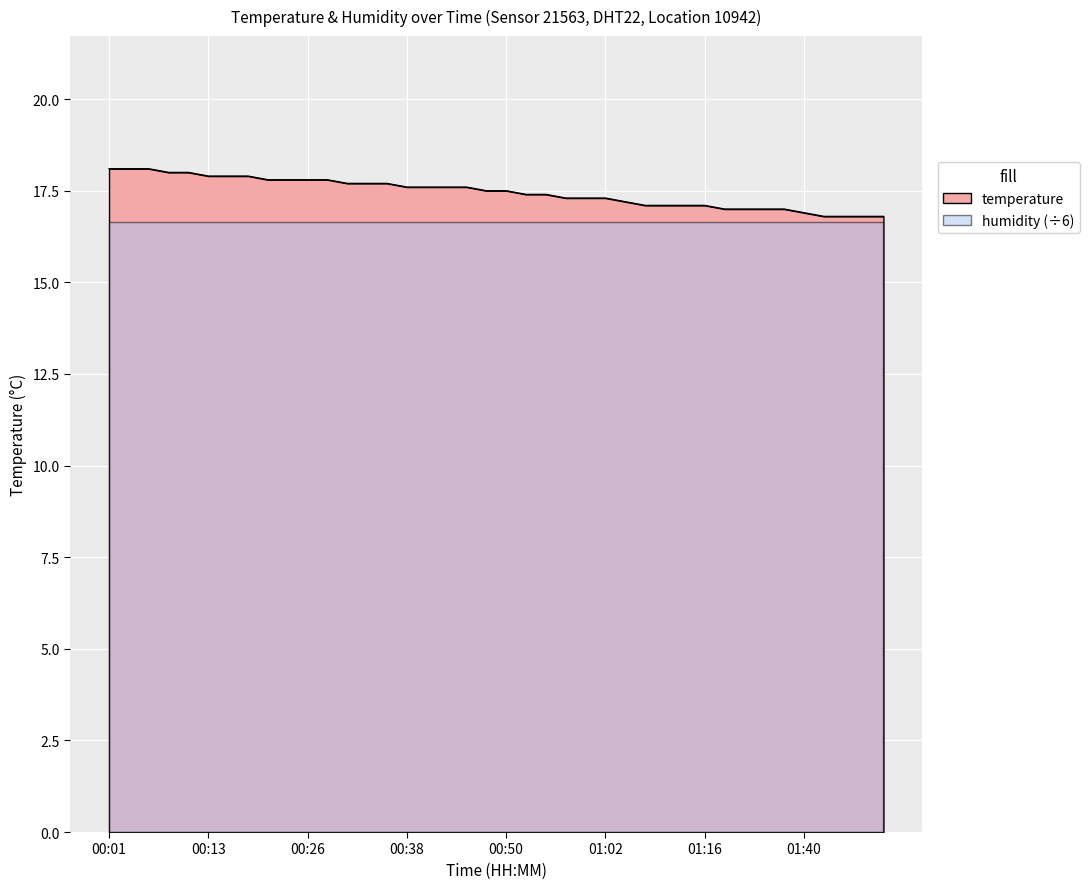

List the labels in order of value, smallest first.

01:43, 01:45, 01:47, 01:50, 01:40, 01:22, 01:30, 01:33, 01:38, 01:08, 01:11, 01:13, 01:16, 01:05, 00:57, 01:00, 01:02, 00:52, 00:55, 00:48, 00:50, 00:38, 00:40, 00:43, 00:45, 00:30, 00:33, 00:35, 00:21, 00:23, 00:26, 00:28, 00:13, 00:16, 00:18, 00:09, 00:11, 00:01, 00:04, 00:06